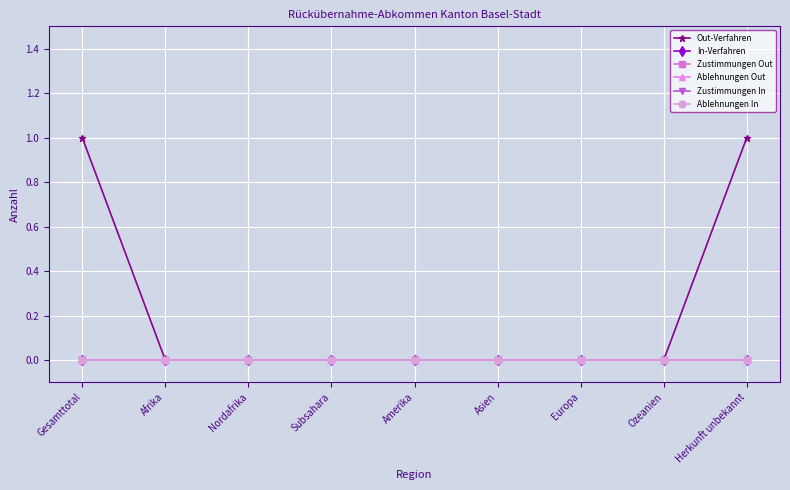

Reading left to right, what are all the values shown in this chart?

Out-Verfahren: Gesamttotal=1	Afrika=0	Nordafrika=0	Subsahara=0	Amerika=0	Asien=0	Europa=0	Ozeanien=0	Herkunft unbekannt=1
In-Verfahren: Gesamttotal=0	Afrika=0	Nordafrika=0	Subsahara=0	Amerika=0	Asien=0	Europa=0	Ozeanien=0	Herkunft unbekannt=0
Zustimmungen Out: Gesamttotal=0	Afrika=0	Nordafrika=0	Subsahara=0	Amerika=0	Asien=0	Europa=0	Ozeanien=0	Herkunft unbekannt=0
Ablehnungen Out: Gesamttotal=0	Afrika=0	Nordafrika=0	Subsahara=0	Amerika=0	Asien=0	Europa=0	Ozeanien=0	Herkunft unbekannt=0
Zustimmungen In: Gesamttotal=0	Afrika=0	Nordafrika=0	Subsahara=0	Amerika=0	Asien=0	Europa=0	Ozeanien=0	Herkunft unbekannt=0
Ablehnungen In: Gesamttotal=0	Afrika=0	Nordafrika=0	Subsahara=0	Amerika=0	Asien=0	Europa=0	Ozeanien=0	Herkunft unbekannt=0